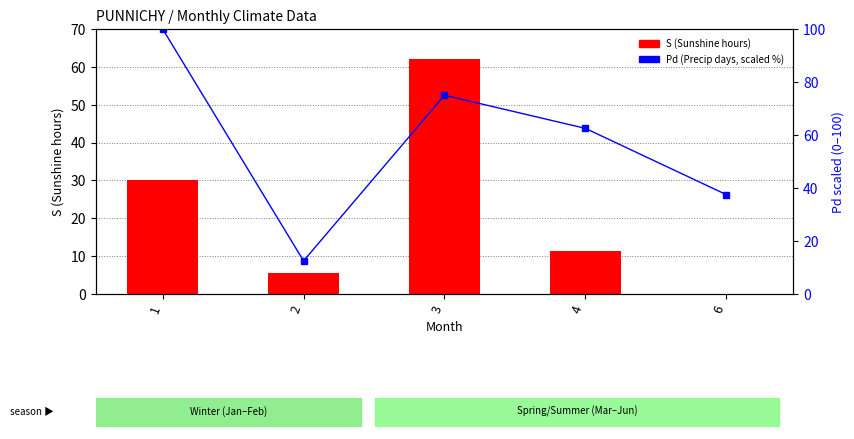

Read the Pd (Precip days, scaled %) value at 2.

12.5